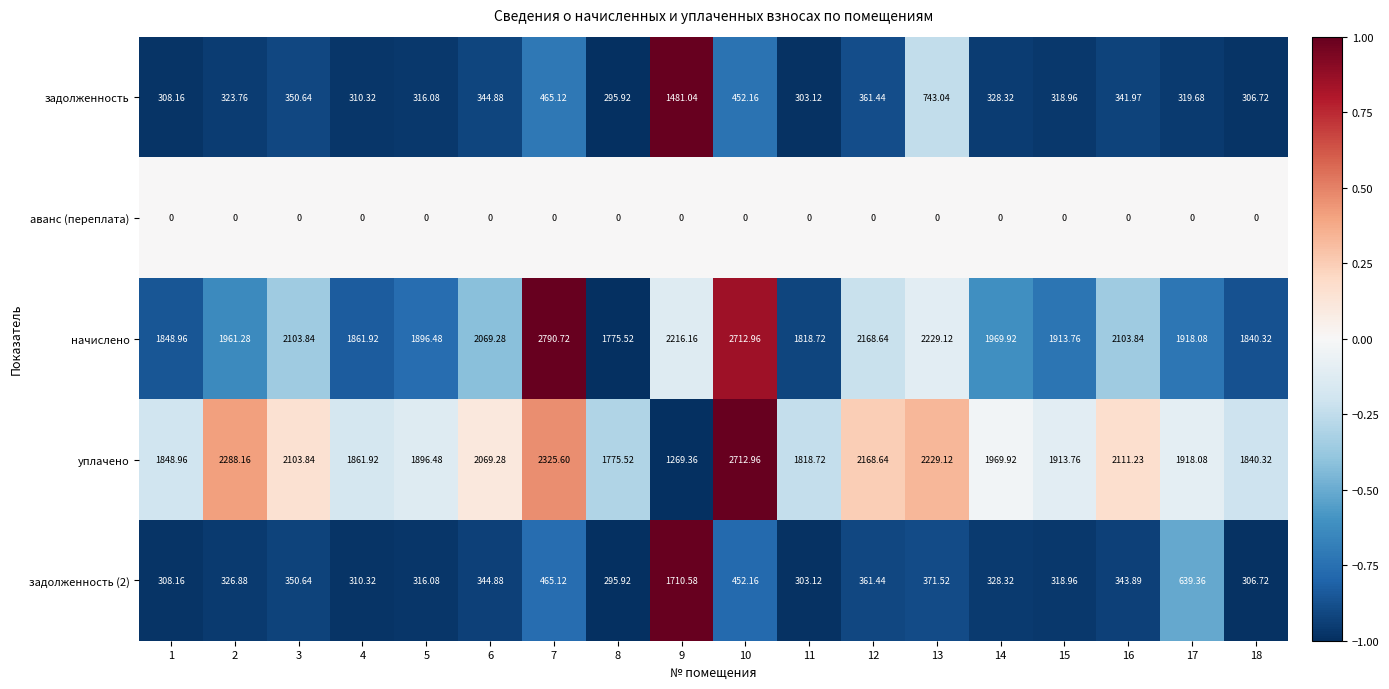

Which series has the widest spread of values?

уплачено